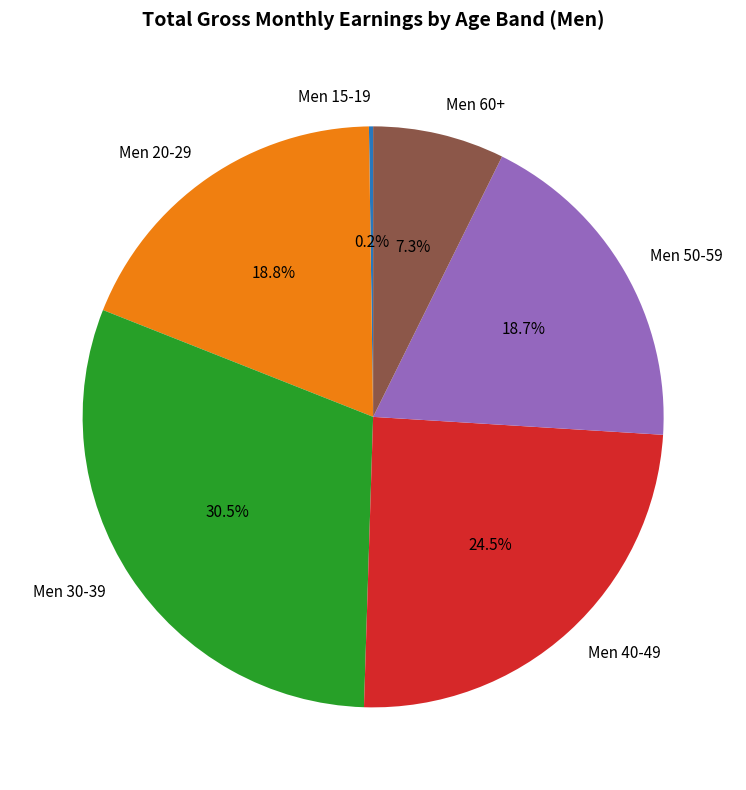

What percentage is NOT represented by Men 30-39?

69.5%